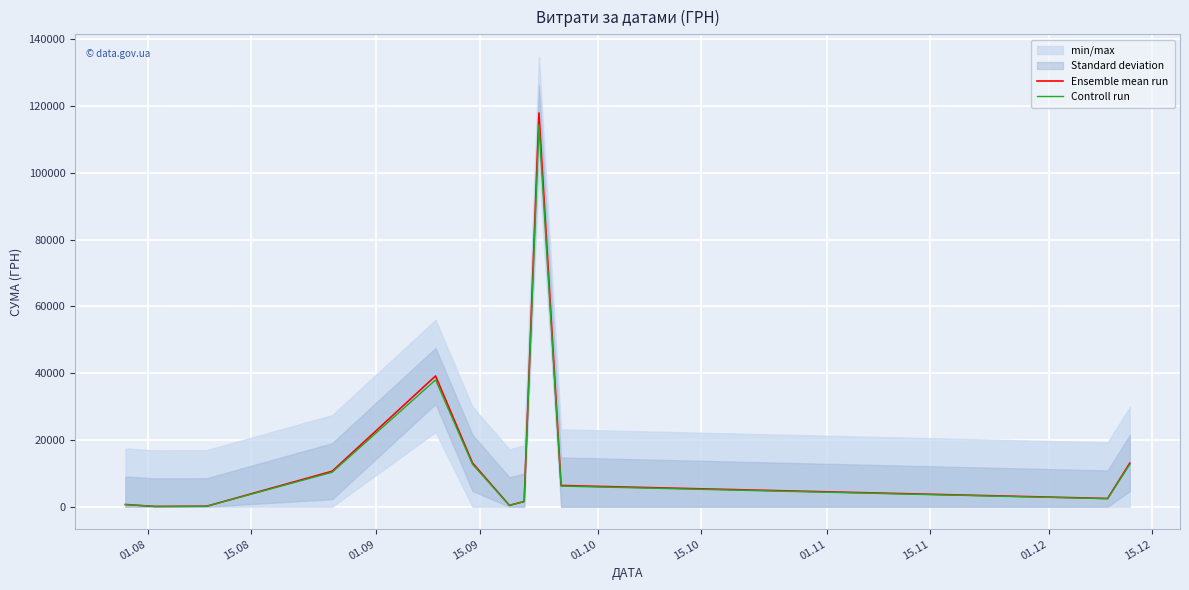

True or false: Ensemble mean run and Controll run cross at least once.

False